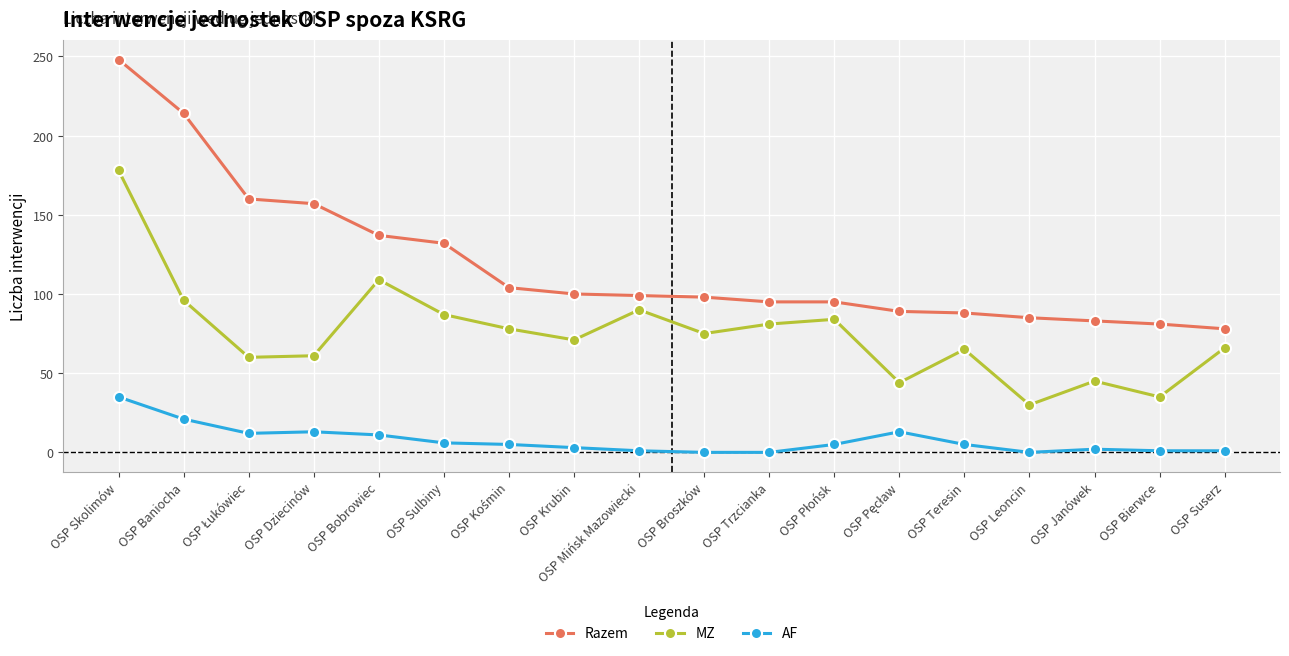

What is the difference between the Razem values at OSP Krubin and OSP Mińsk Mazowiecki?

1